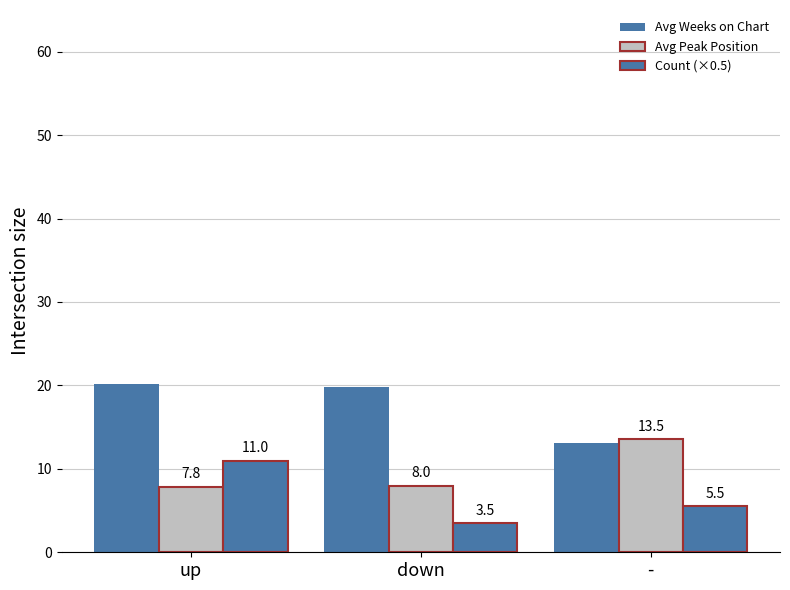

At which category is the sum across all series the highest?

up